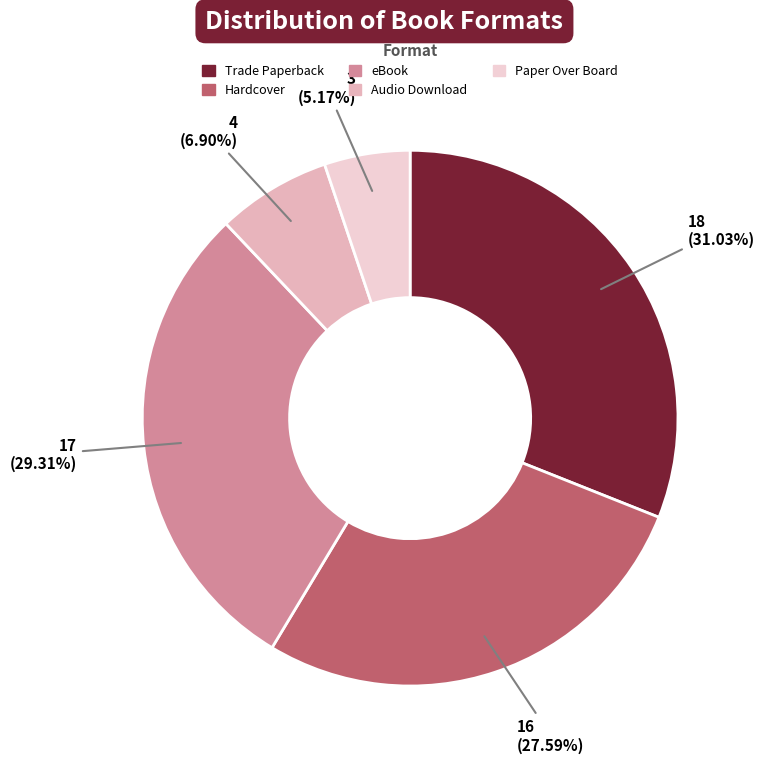

What is the total percentage of Paper Over Board and Trade Paperback?

36.2%